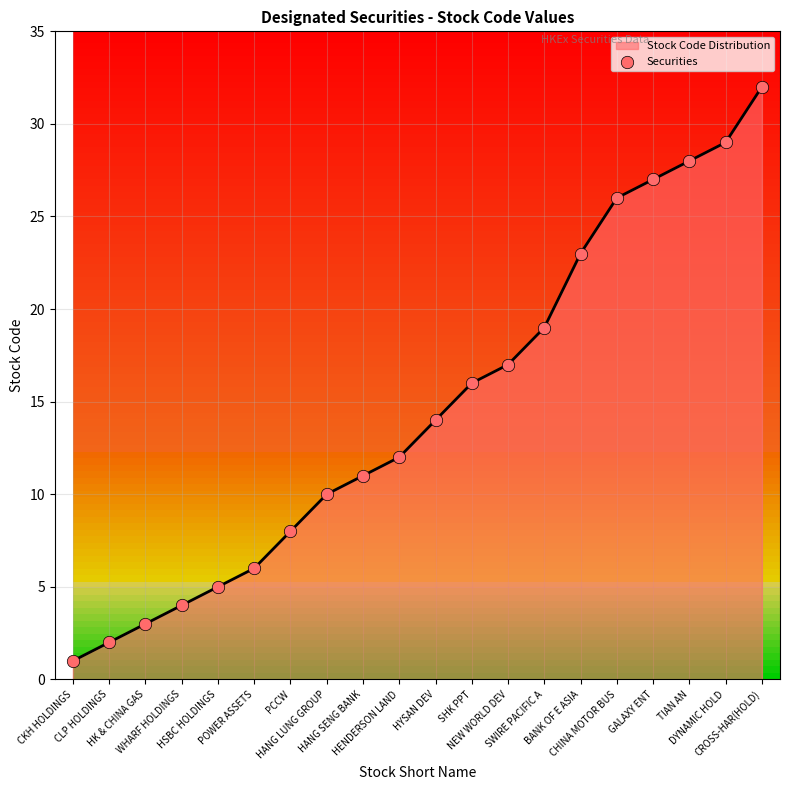

What is the ratio of the value at HENDERSON LAND to the value at HANG SENG BANK?

1.1